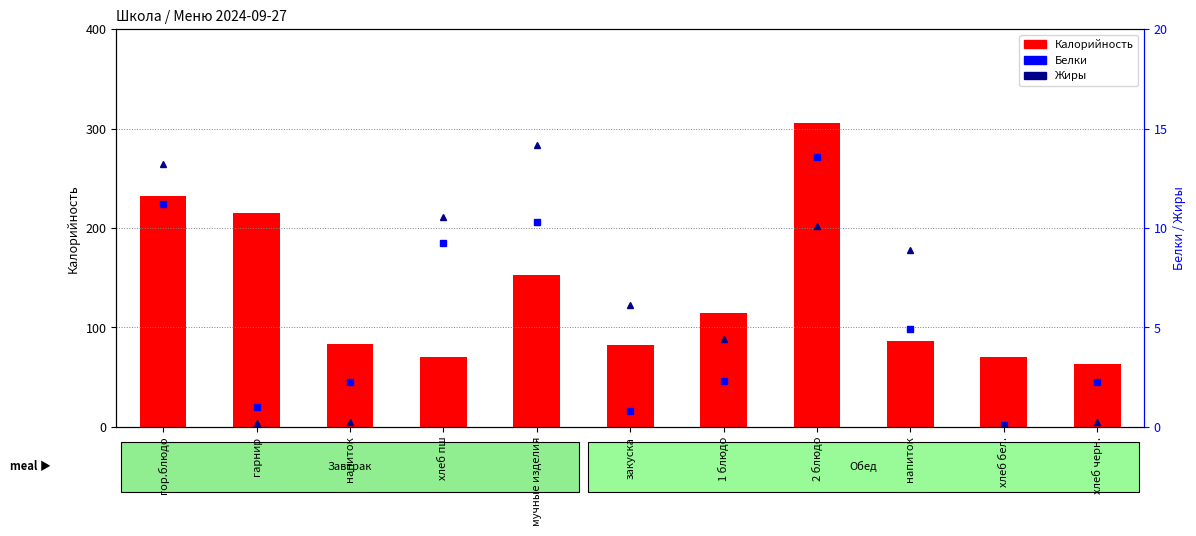

Reading right to left, extract all data points from this chart.

Калорийность: хлеб черн.=63.6	хлеб бел.=70.5	напиток=86.6	2 блюдо=306.1	1 блюдо=114.2	закуска=82.4	мучные изделия=153.2	хлеб пш=70.5	напиток=83.0	гарнир=215.4	гор.блюдо=232.3
Белки: хлеб черн.=2.3	хлеб бел.=0.1	напиток=4.9	2 блюдо=13.6	1 блюдо=2.3	закуска=0.8	мучные изделия=10.3	хлеб пш=9.3	напиток=2.3	гарнир=1.0	гор.блюдо=11.2
Жиры: хлеб черн.=0.2	хлеб бел.=0.1	напиток=8.9	2 блюдо=10.1	1 блюдо=4.4	закуска=6.1	мучные изделия=14.2	хлеб пш=10.6	напиток=0.2	гарнир=0.2	гор.блюдо=13.2